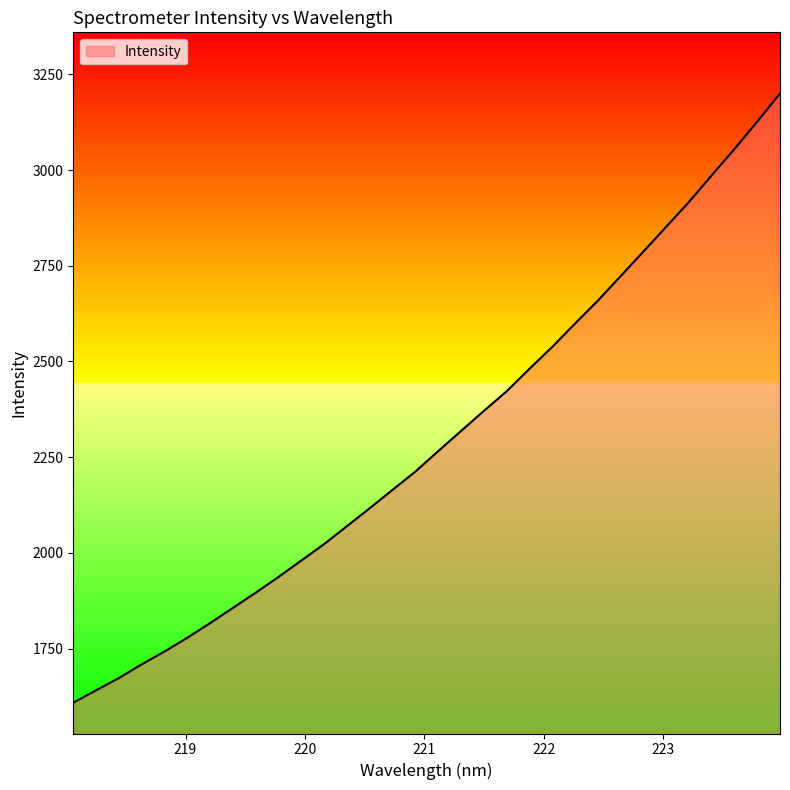

Count the number of categories in the chart.

32